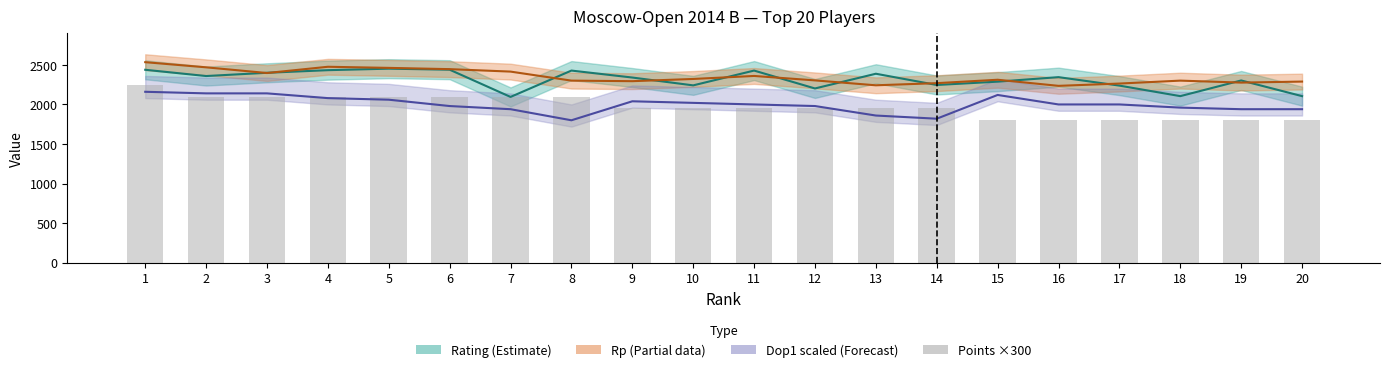

What is the sum of the Rating values at 19 and 1?

4741